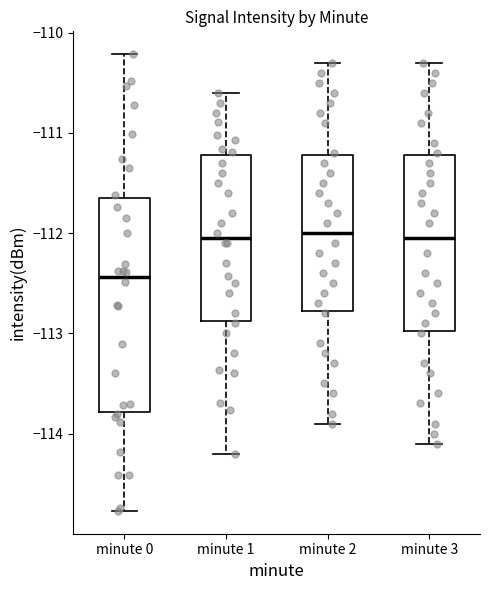

Where is the upper edge of the box for minute 3 on the y-axis? The values are not printed on the chart, so give them approximately, as read against the axis.

-111.2